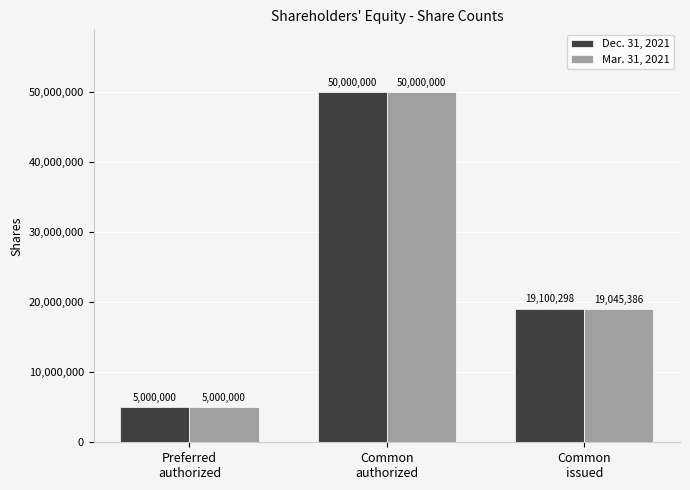

How many bars are there in each group?

2